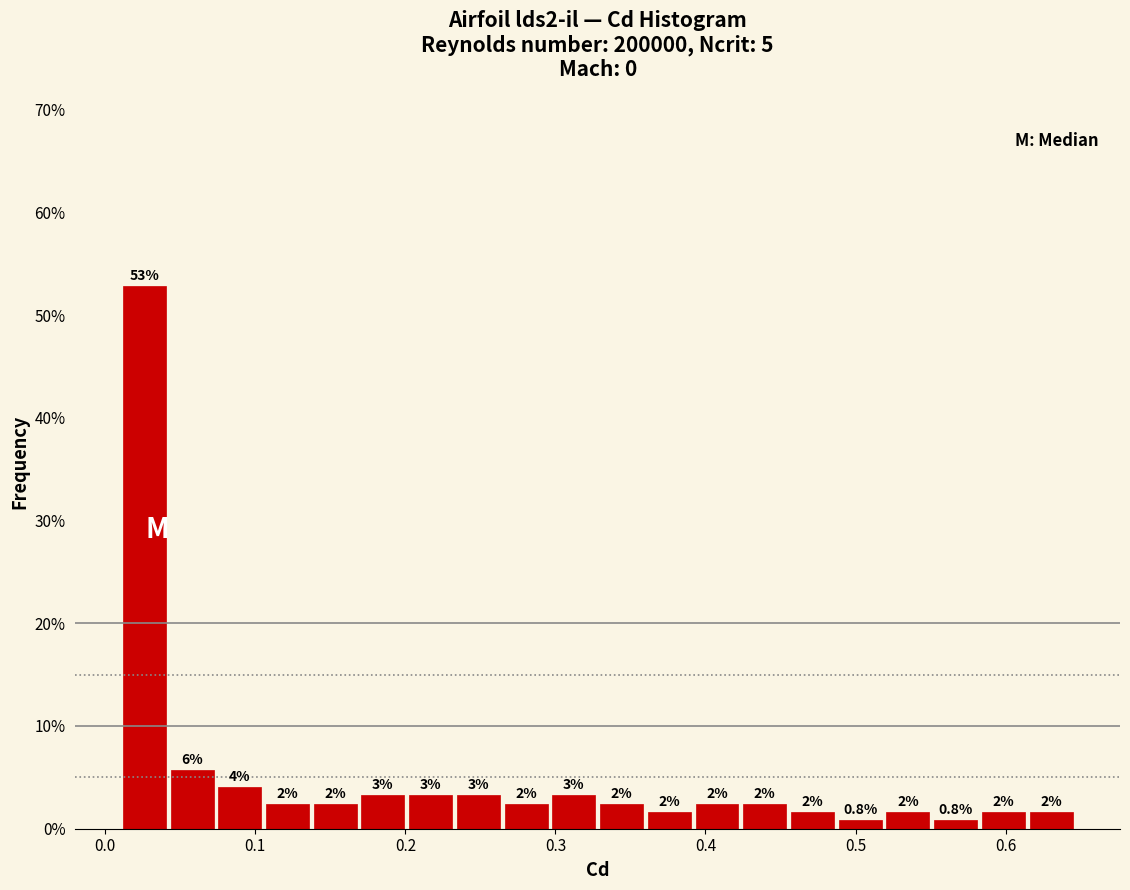

Around what value on the x-axis is the tallest bar? Give the approximate position of its centre, as read against the axis.

0.03